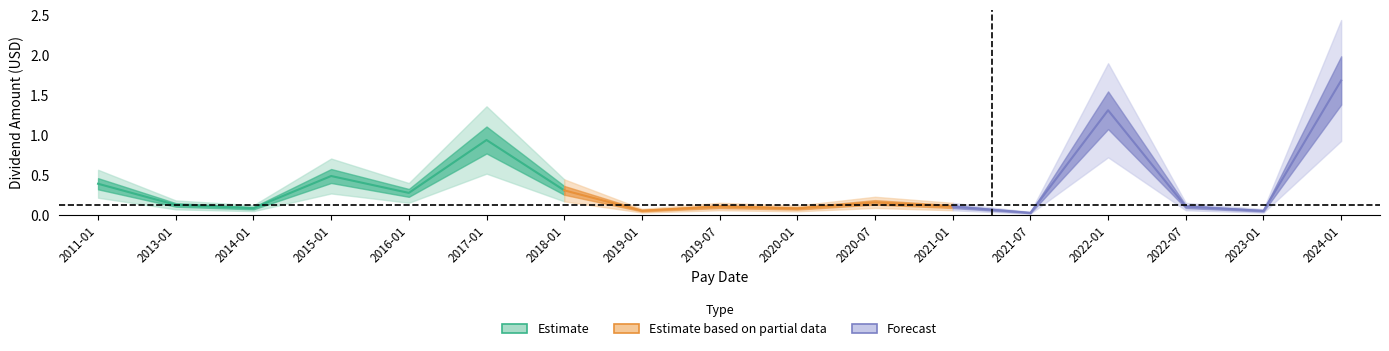

Reading left to right, what are all the values shown in this chart?

0.4	0.1	0.1	0.5	0.3	0.9	0.3	0.1	0.1	0.1	0.2	0.1	0.0	1.3	0.1	0.0	1.7